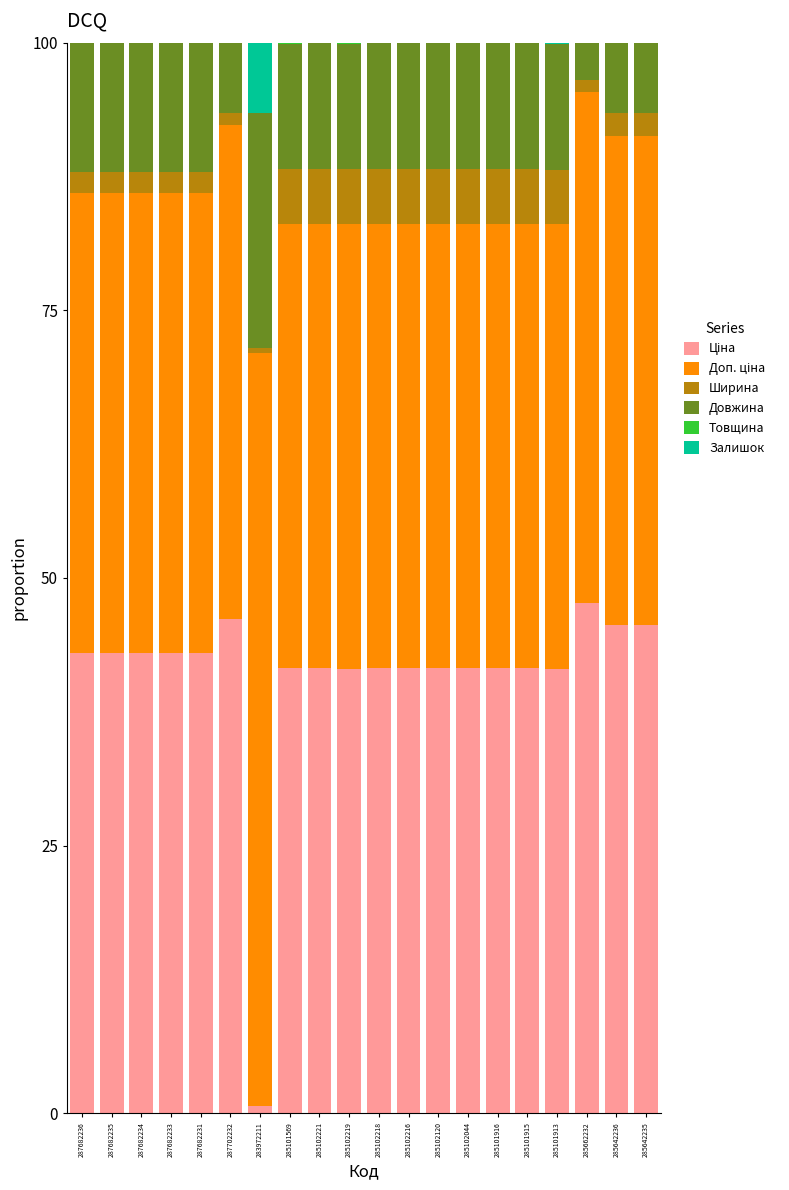

How many distinct data groups are displayed?

6